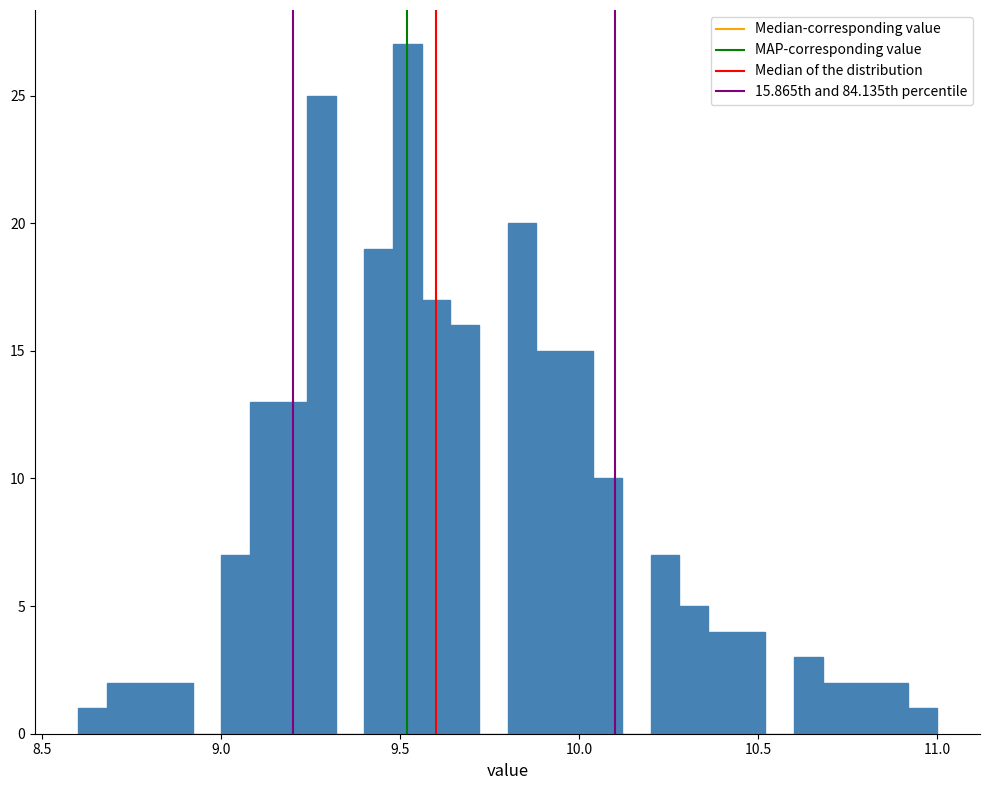

Around what value on the x-axis is the tallest bar? Give the approximate position of its centre, as read against the axis.

9.50